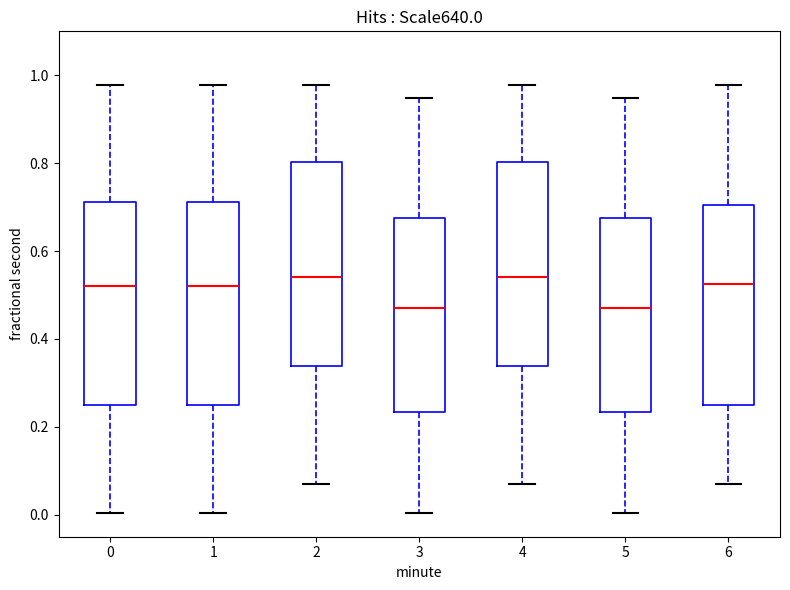

Reading left to right, transcribe this box plot: for each box, give where its median line is, the range the box spans, and where its two whiskers end, as read against the y-axis. The values are not printed on the chart, so give them approximately, as read against the axis.

0: median 0.52, box 0.24 to 0.72, whiskers 0.00 to 0.98
1: median 0.52, box 0.24 to 0.72, whiskers 0.00 to 0.98
2: median 0.54, box 0.34 to 0.80, whiskers 0.08 to 0.98
3: median 0.46, box 0.24 to 0.68, whiskers 0.00 to 0.94
4: median 0.54, box 0.34 to 0.80, whiskers 0.08 to 0.98
5: median 0.46, box 0.24 to 0.68, whiskers 0.00 to 0.94
6: median 0.52, box 0.24 to 0.70, whiskers 0.08 to 0.98